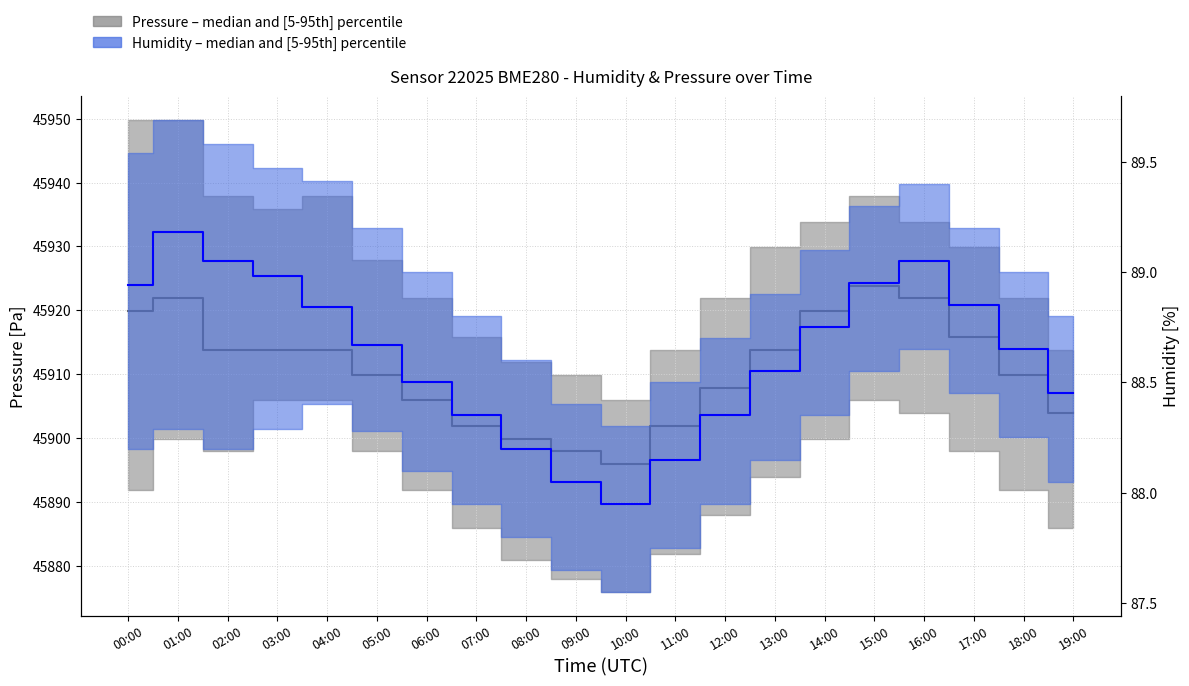

What is the minimum value shown in the chart?

88.0